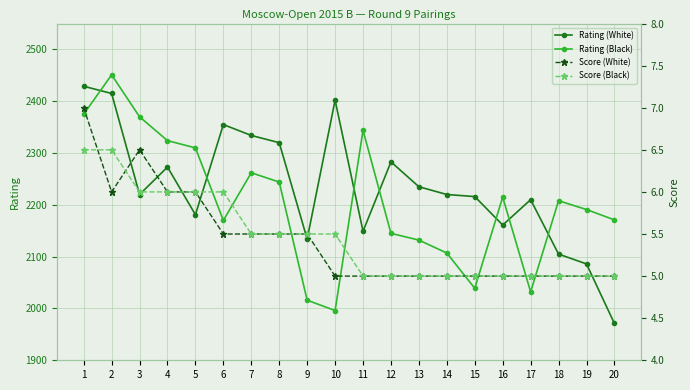

The Score (Black) series shows 5.5 at 10. True or false?

True